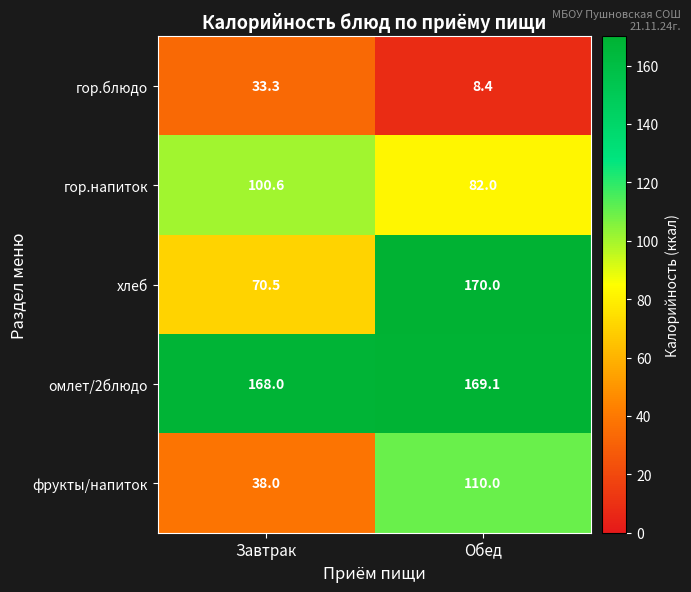

What is the smallest value displayed?

8.4